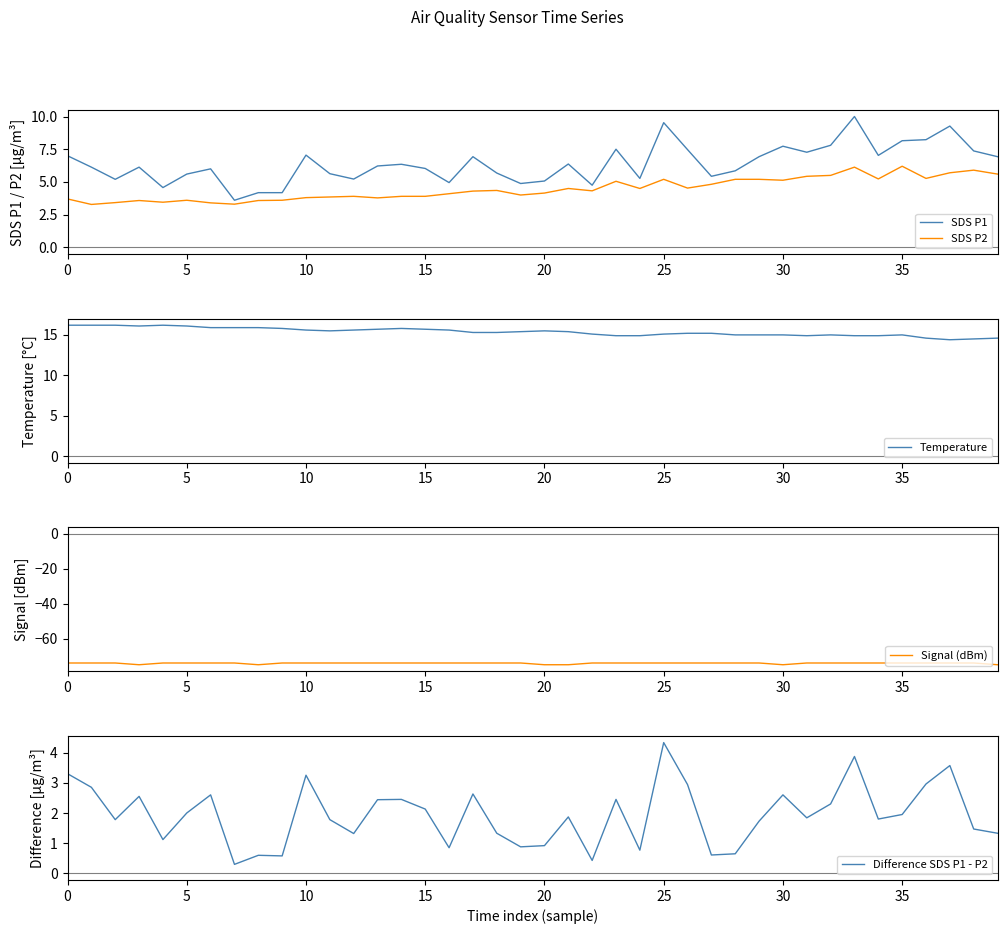

What is the label of the 32nd point from the left?

31